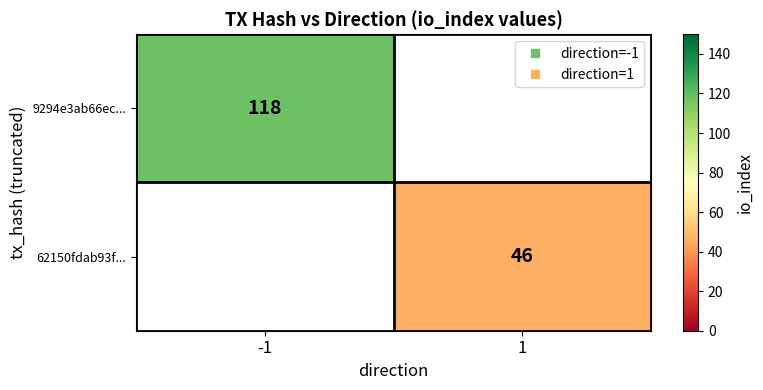

Which category has the highest value across all series?

-1